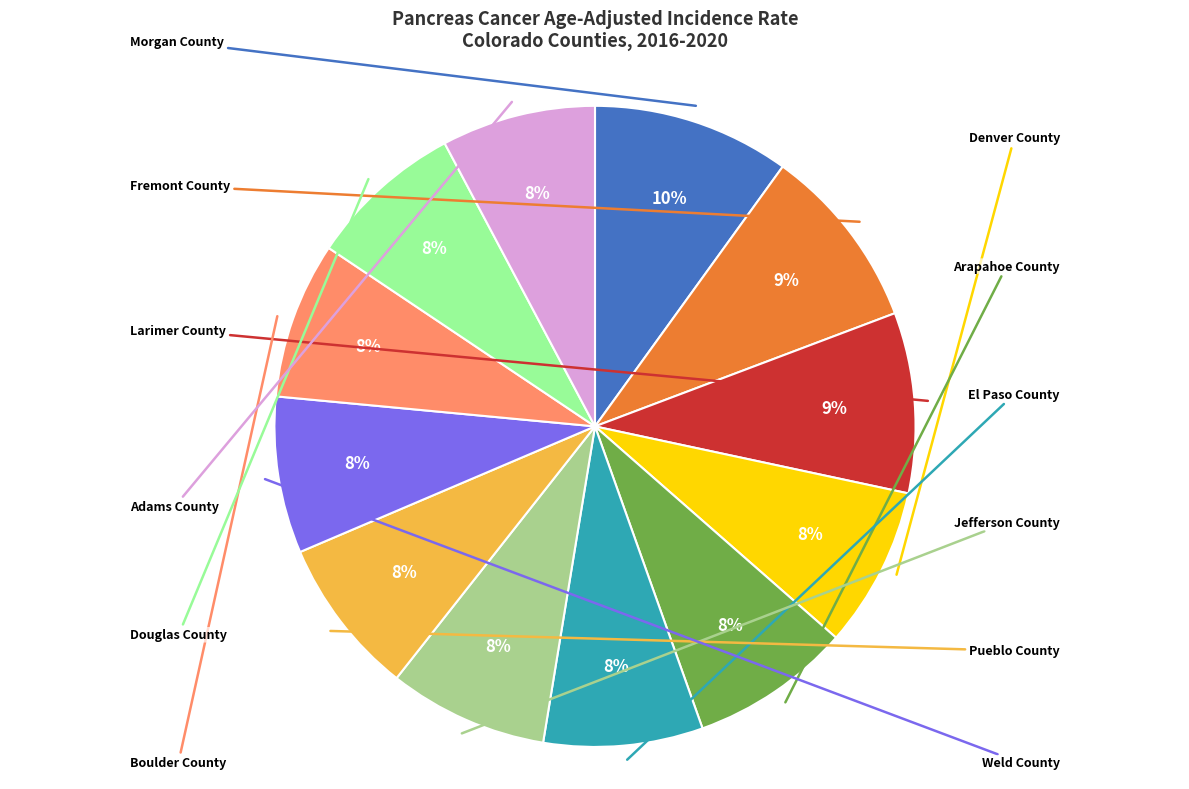

To the nearest percent, what is the average slice percentage?

8%